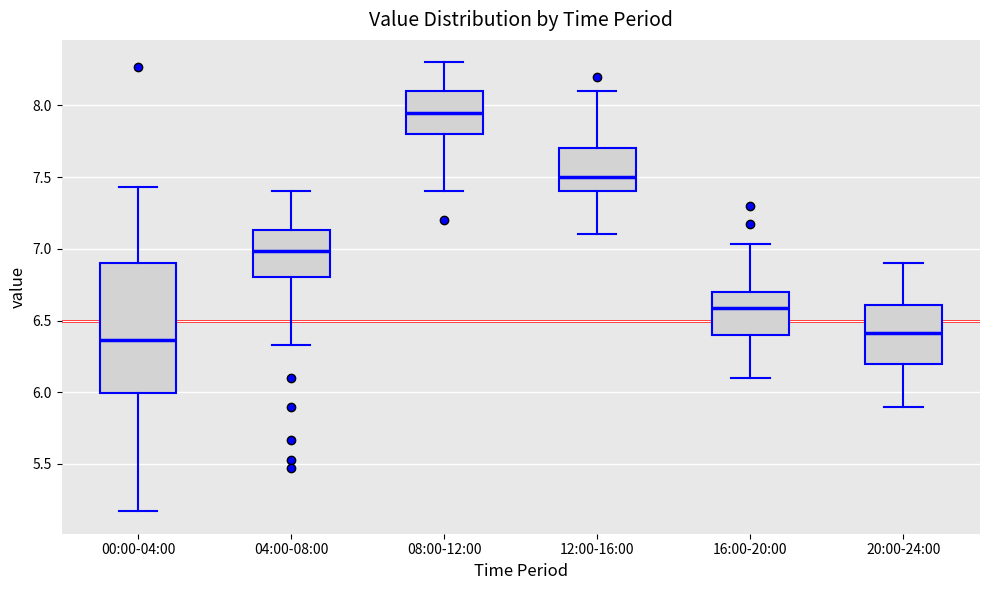

Which box's median line is the highest?

08:00-12:00